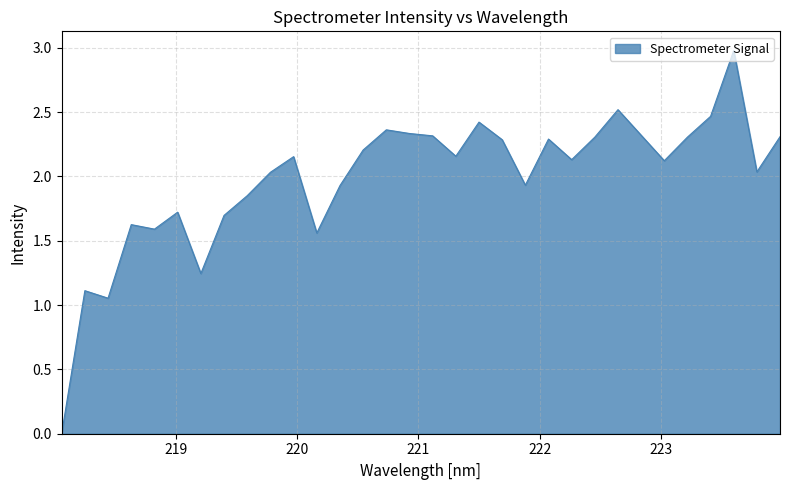

What is the maximum value shown in the chart?

3.0